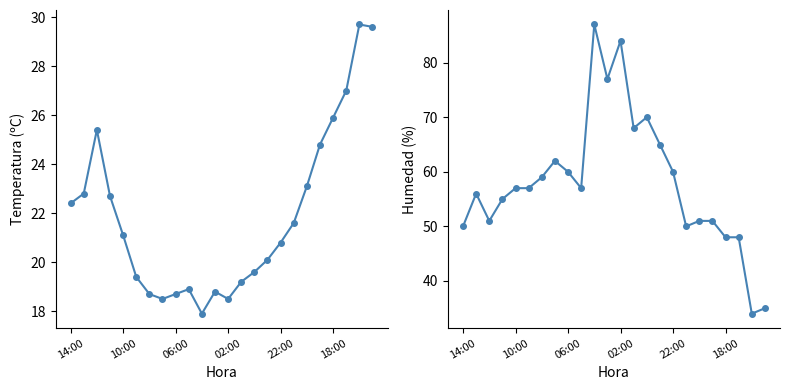

Where is Humedad (%) nearest to the value 60?

06:00